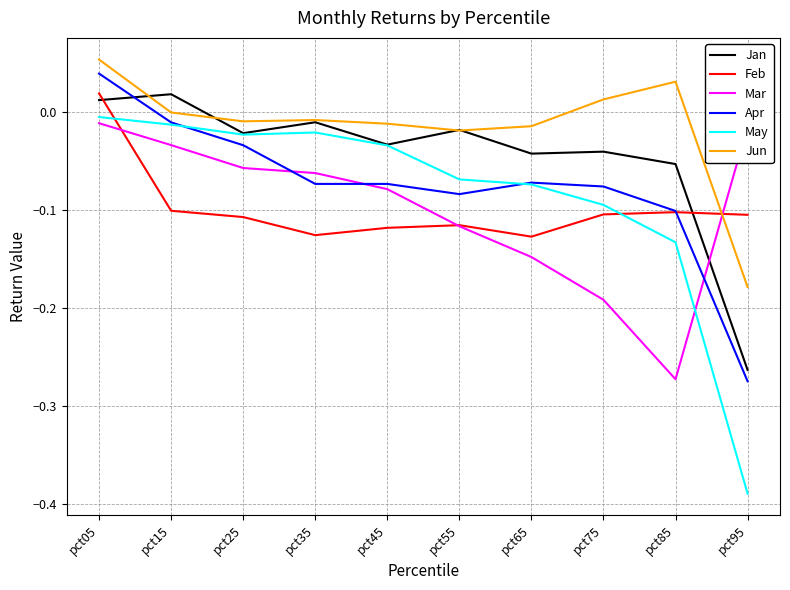

At how many categories does at least one series exceed 0?

4